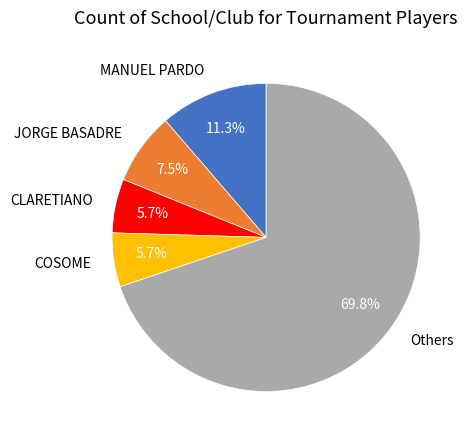

Which has a higher value, MANUEL PARDO or COSOME?

MANUEL PARDO